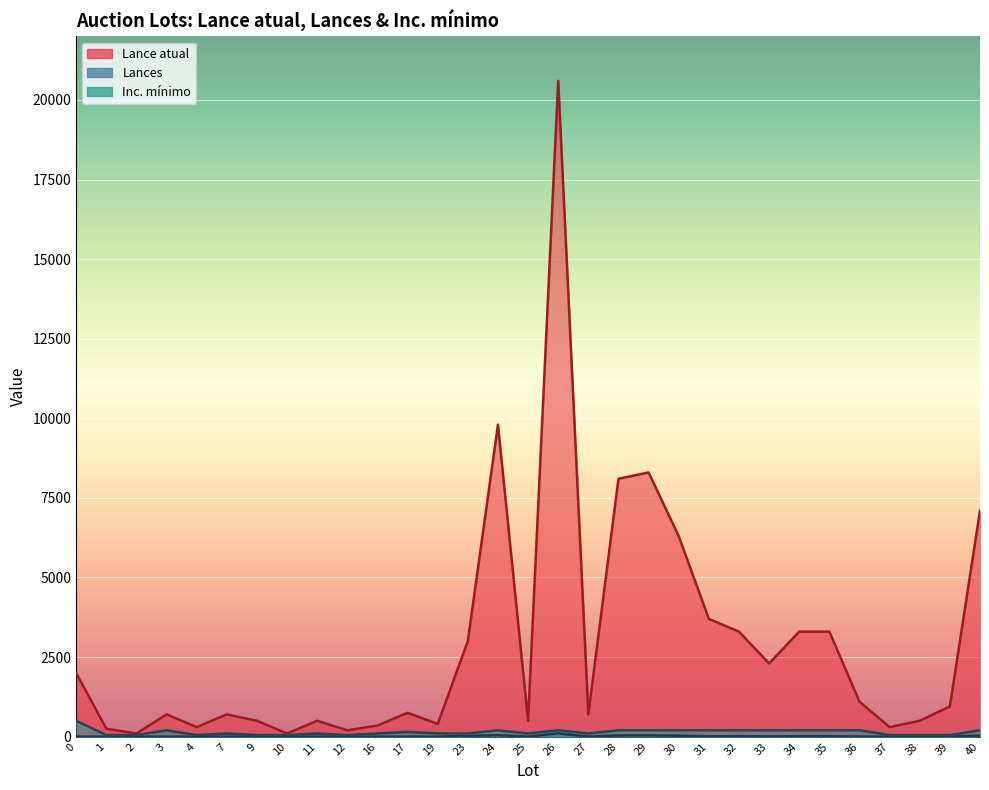

Rank the series by their maximum value, from lowest to highest.

Lances, Inc. mínimo, Lance atual